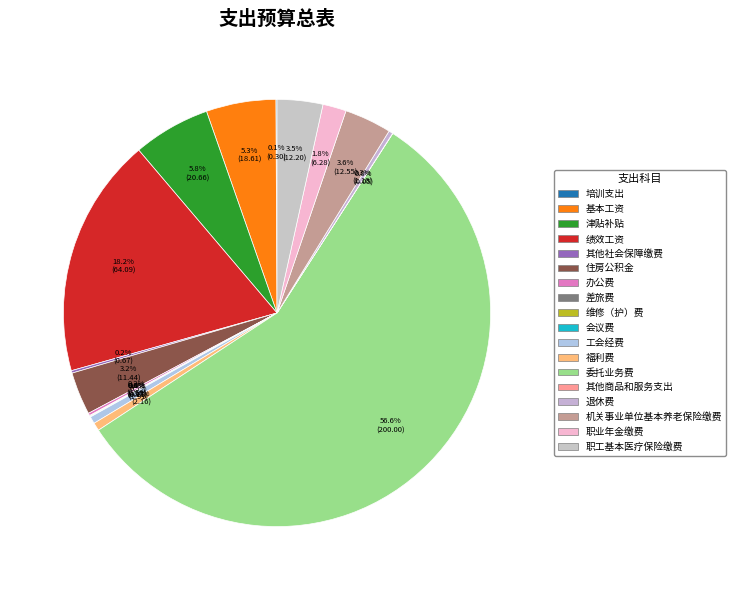

How many segments does this pie chart have?

18